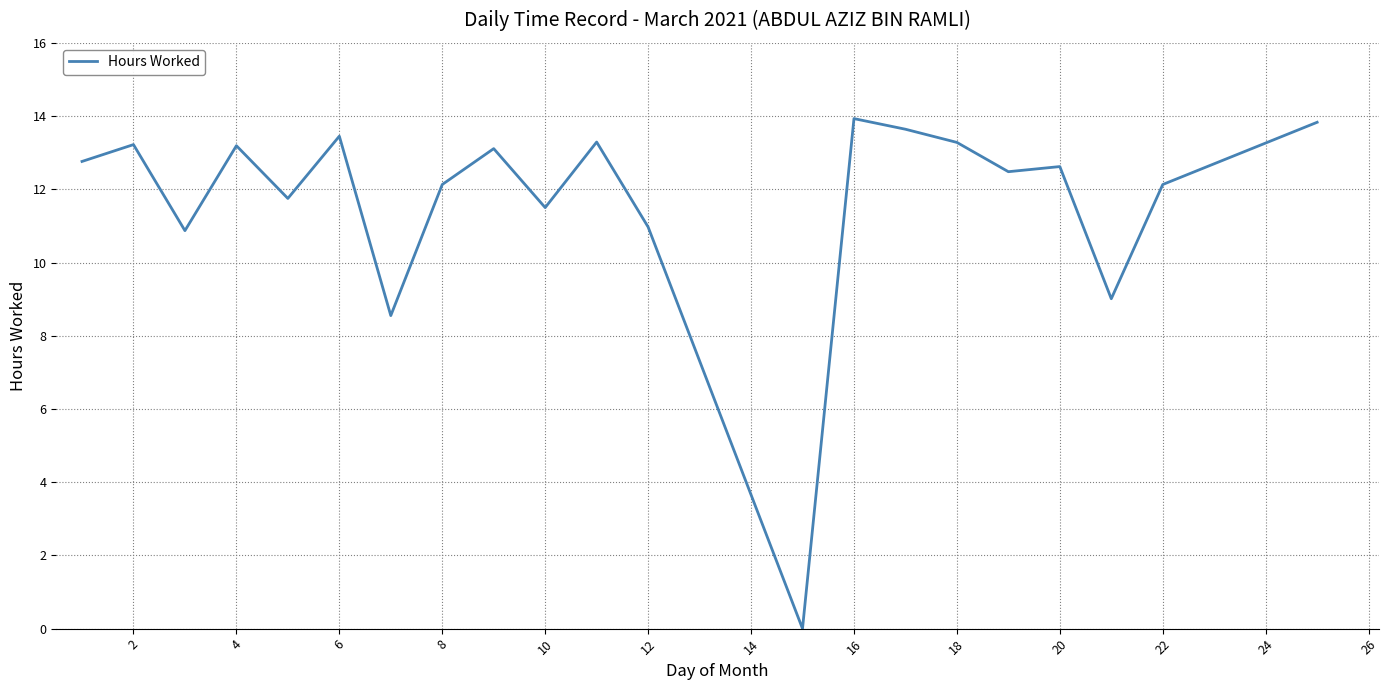

True or false: there are more than 0 points higher than both neighbors.

True